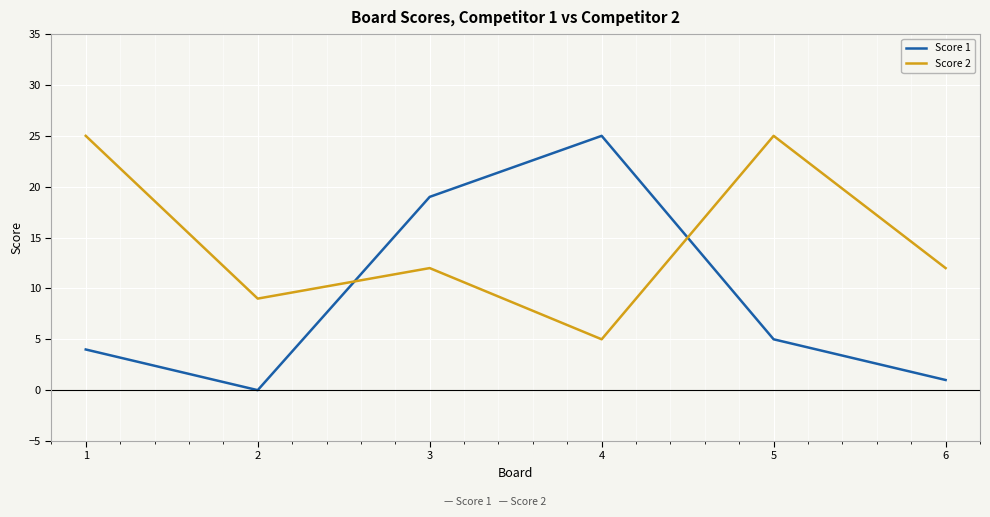

The Score 1 series shows 1 at 6. True or false?

True